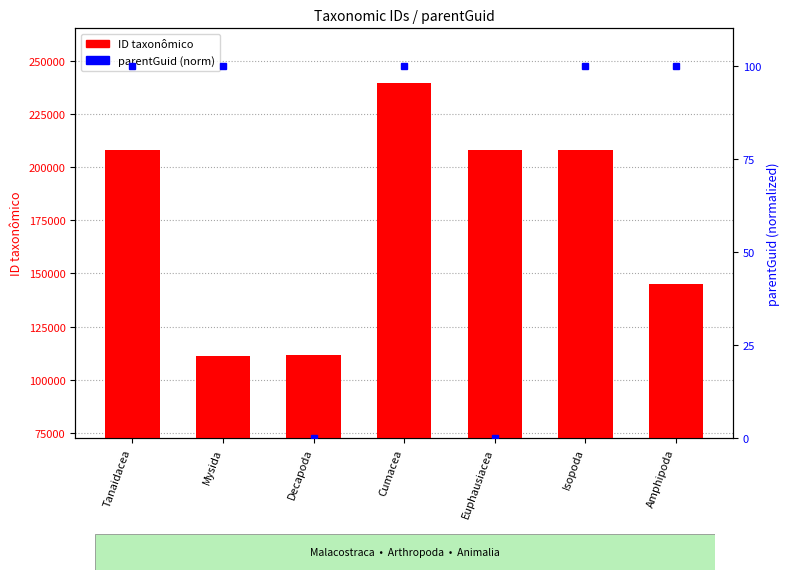

What is the average value of the parentGuid (norm) series?

71